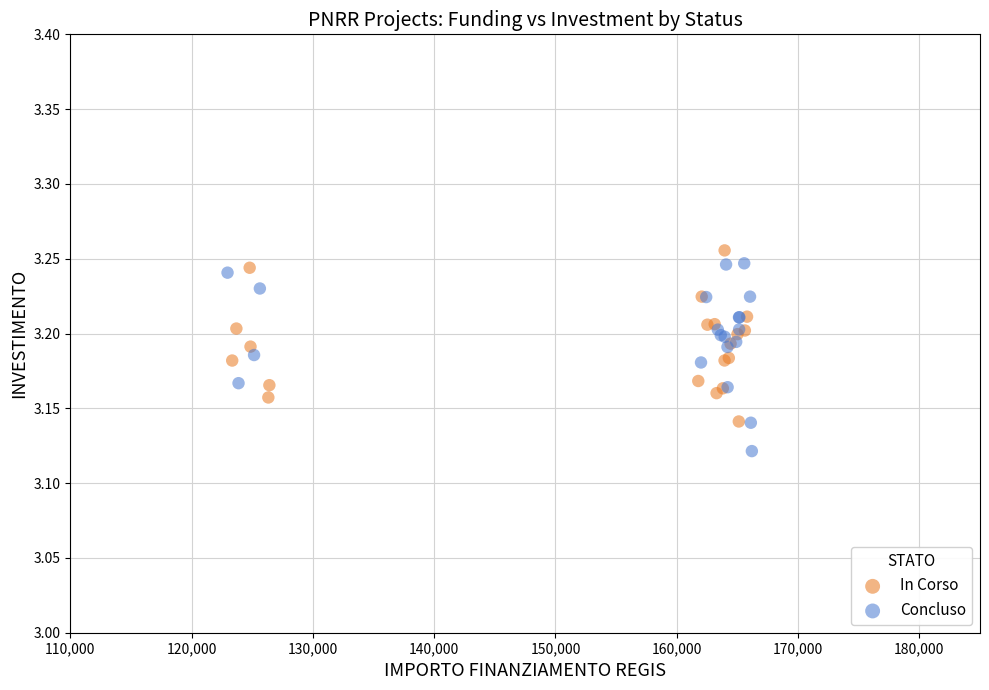

Which series contains the highest Y value?

In Corso